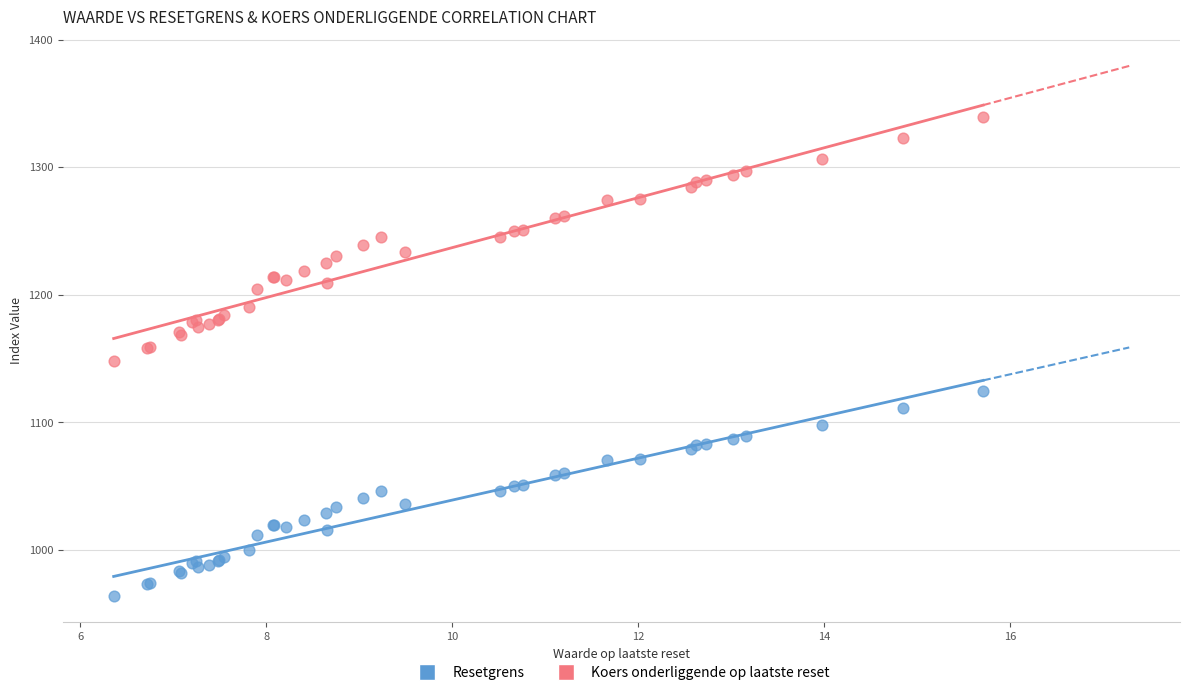

Which series contains the lowest Y value?

Resetgrens